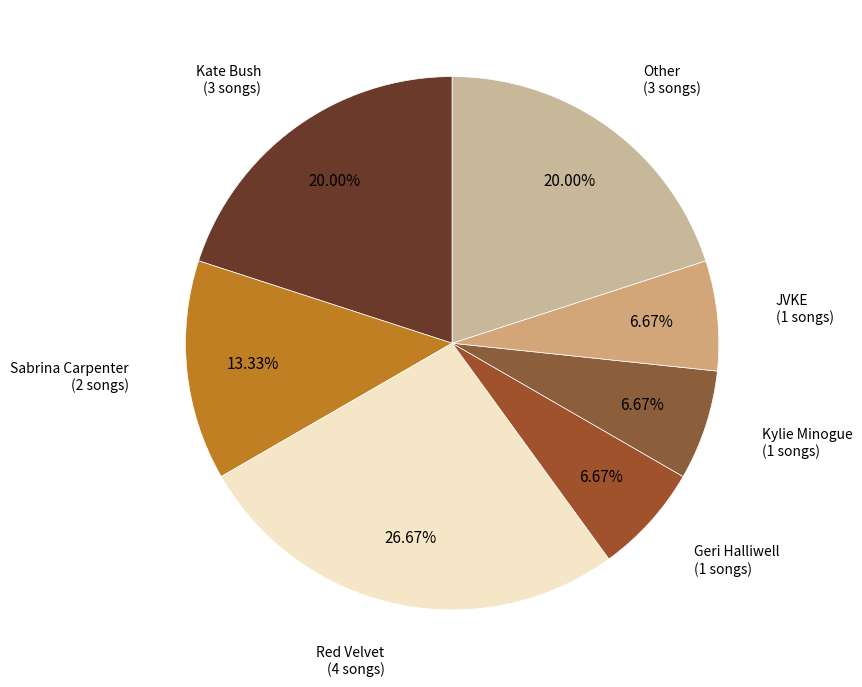

Which slice is the largest?

Red Velvet